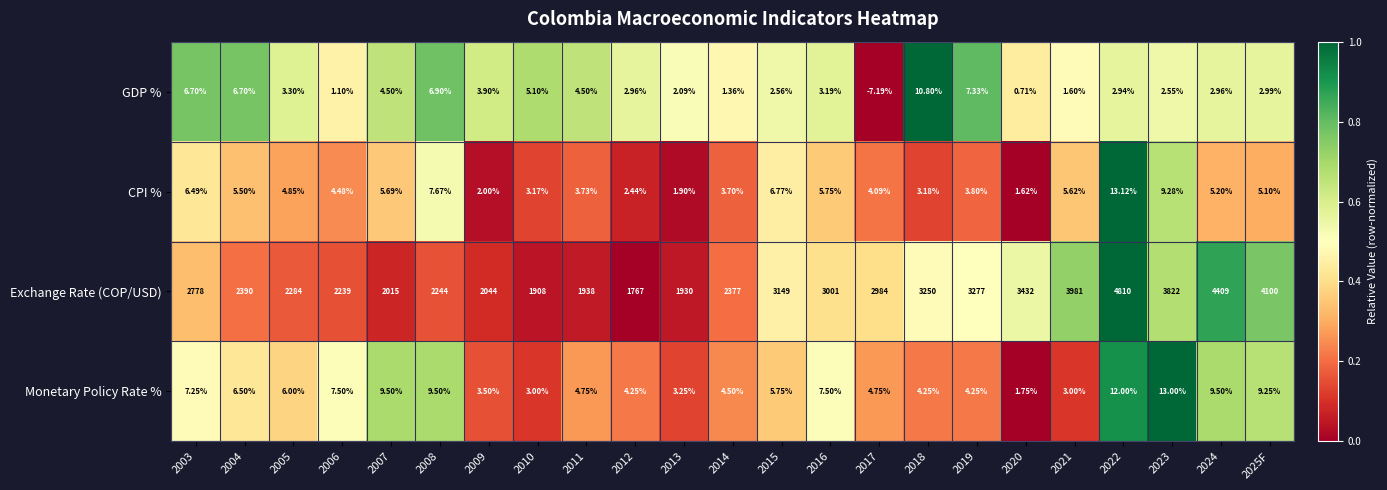

Rank the series at 2014 from lowest to highest value.

GDP %, CPI %, Monetary Policy Rate %, Exchange Rate (COP/USD)